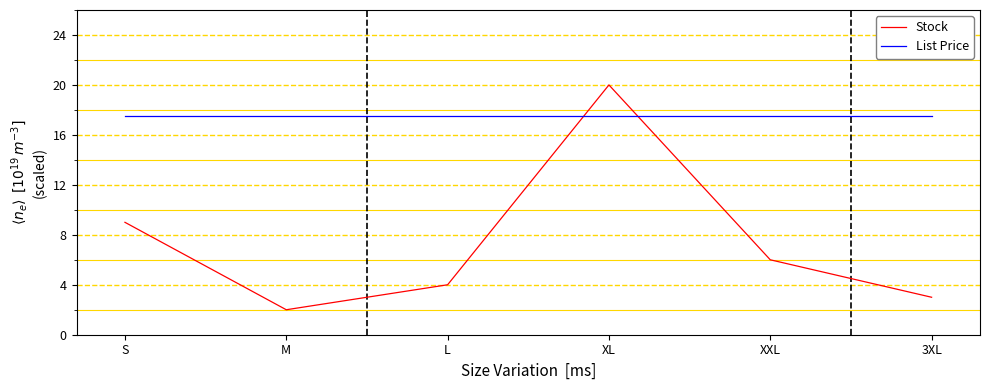

At which category is the sum across all series the highest?

XL